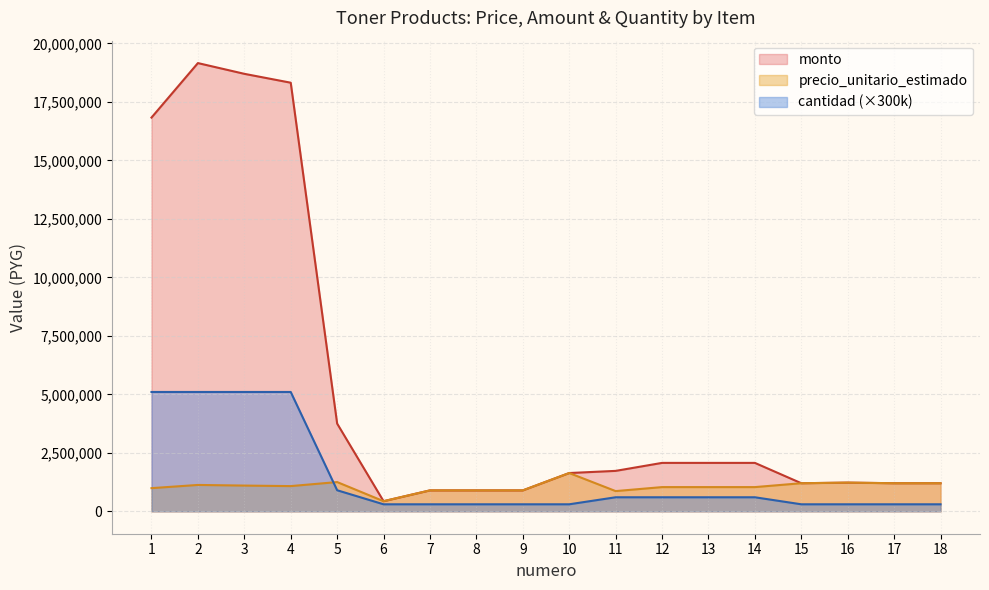

Where do cantidad and precio_unitario_estimado first cross each other?

4 and 5